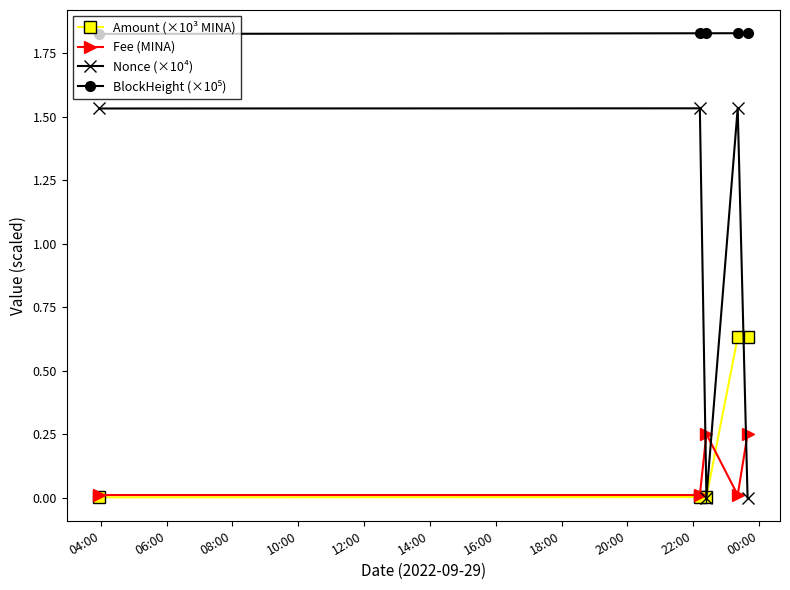

Which series has the widest spread of values?

Nonce (×10⁴)